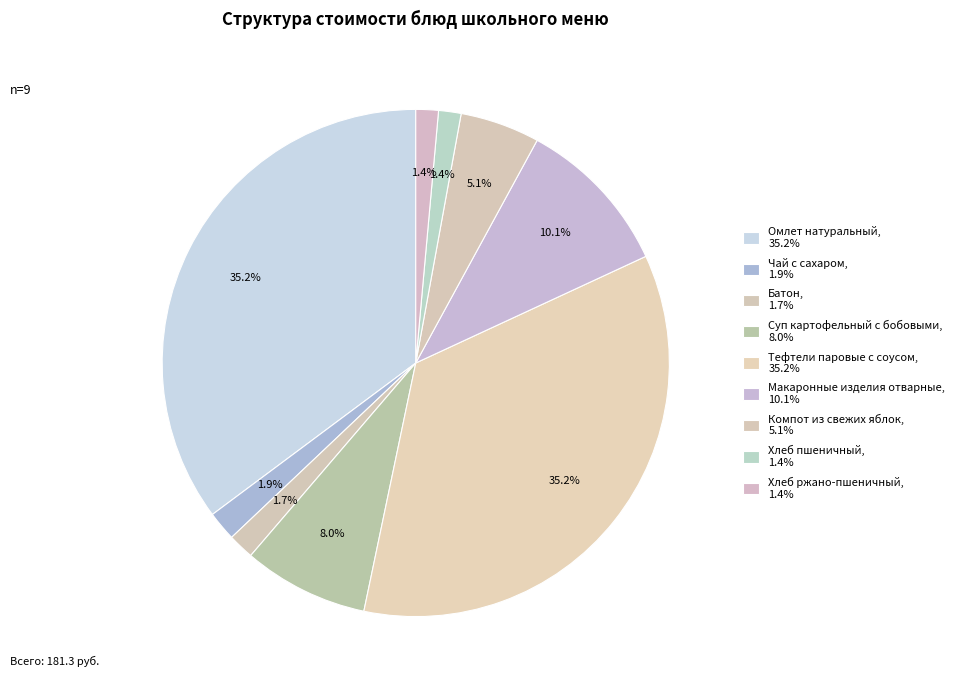

To the nearest percent, what is the average slice percentage?

11%